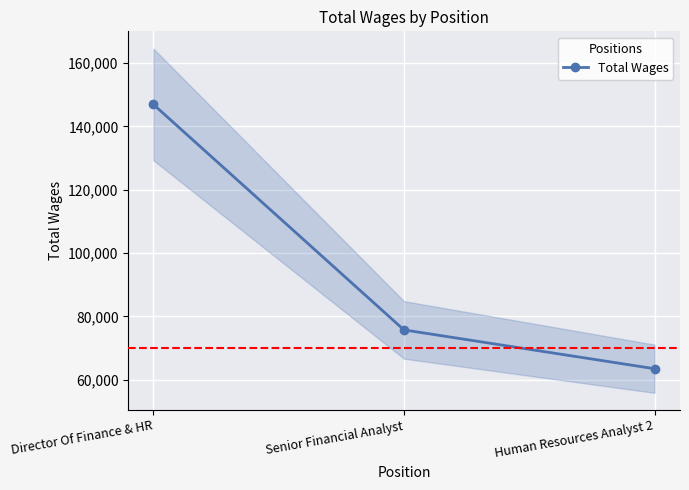

Reading right to left, list all the values displayed in this chart.

Human Resources Analyst 2=63464	Senior Financial Analyst=75725	Director Of Finance & HR=146947